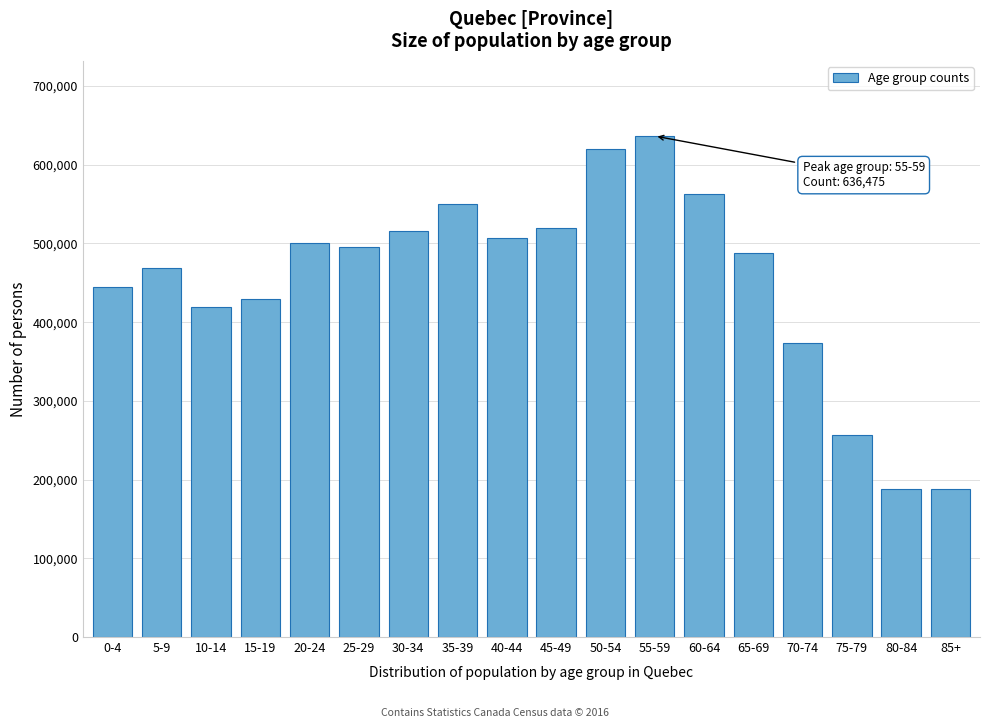

What is the maximum value shown in the chart?

636475